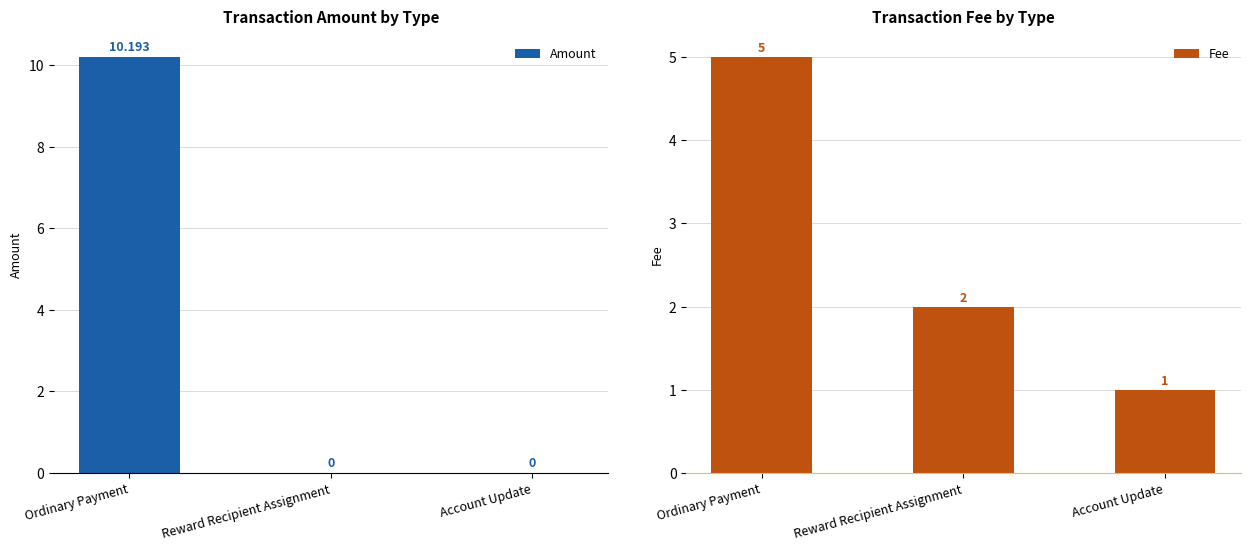

What value does the Fee series have at Account Update?

1